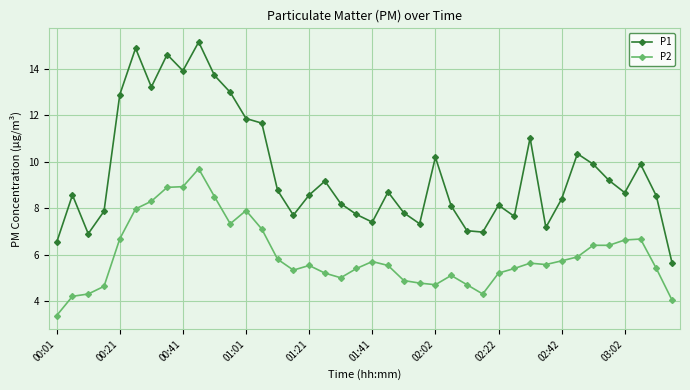

At how many categories does at least one series exceed 12?

8